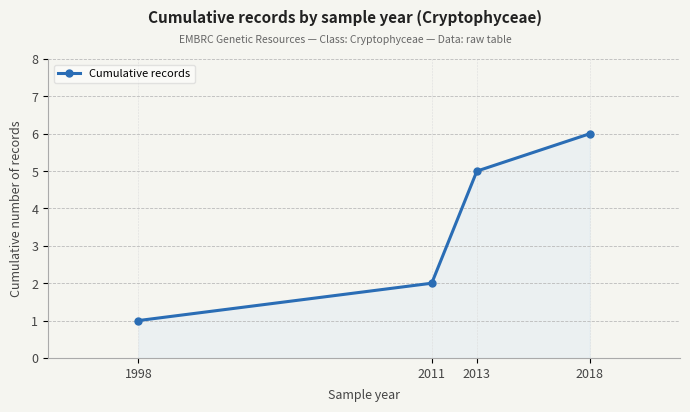

What is the value of the 1st point from the left?

1